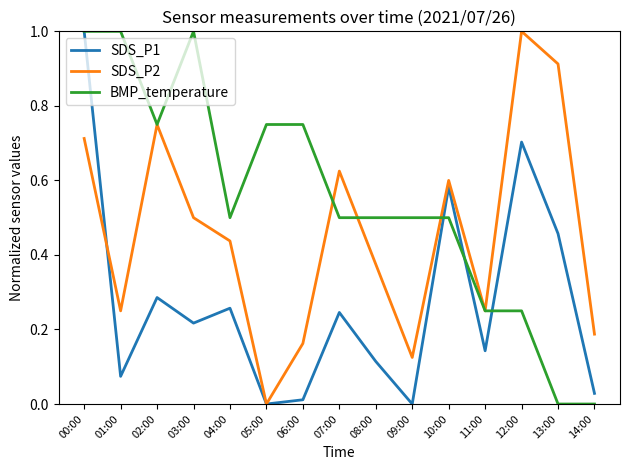

What position from the right is 12:00?

3